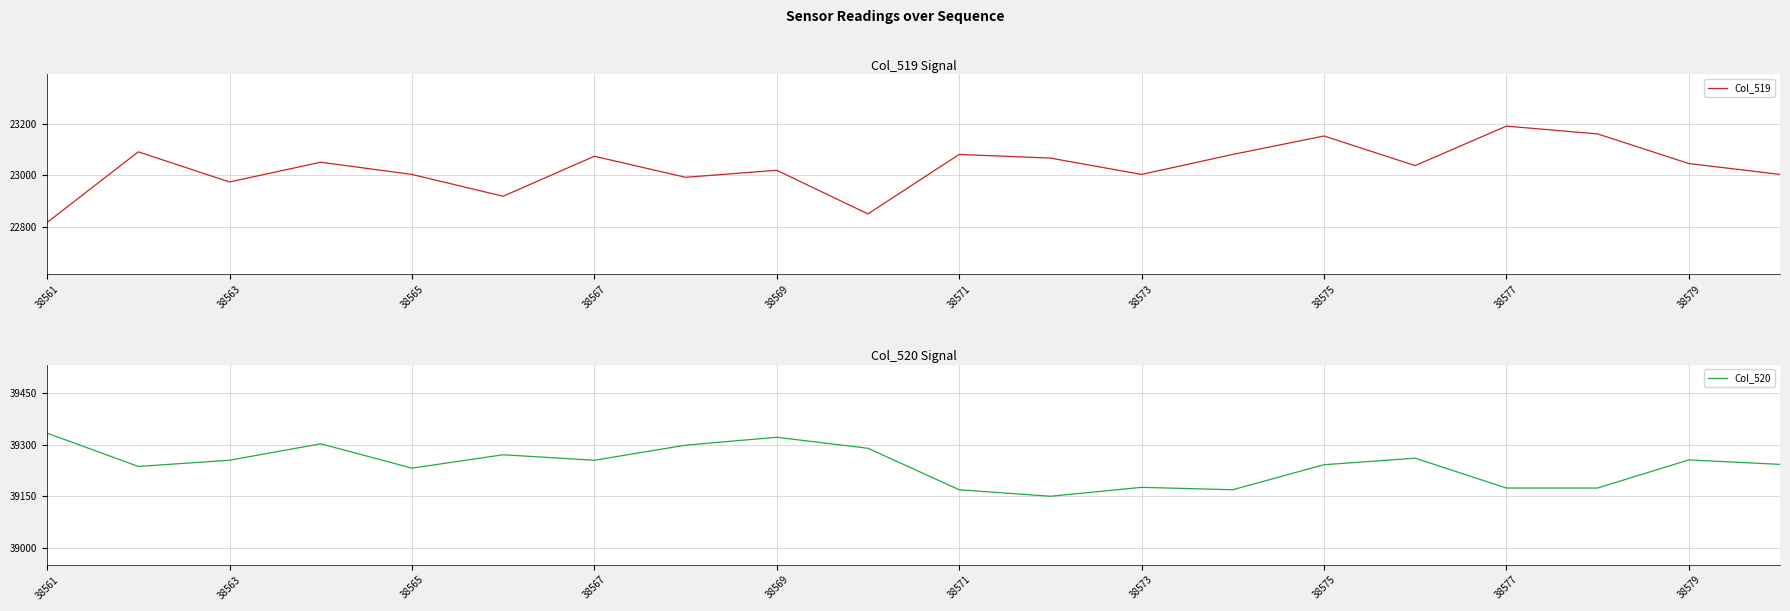

What is the value of the Col_519 point at the 4th from the left?

23051